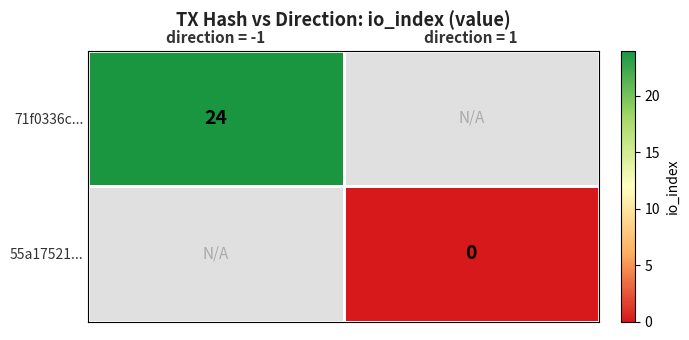

Is the value of 55a17521... at direction = 1 greater than the value of 71f0336c... at direction = -1?

No